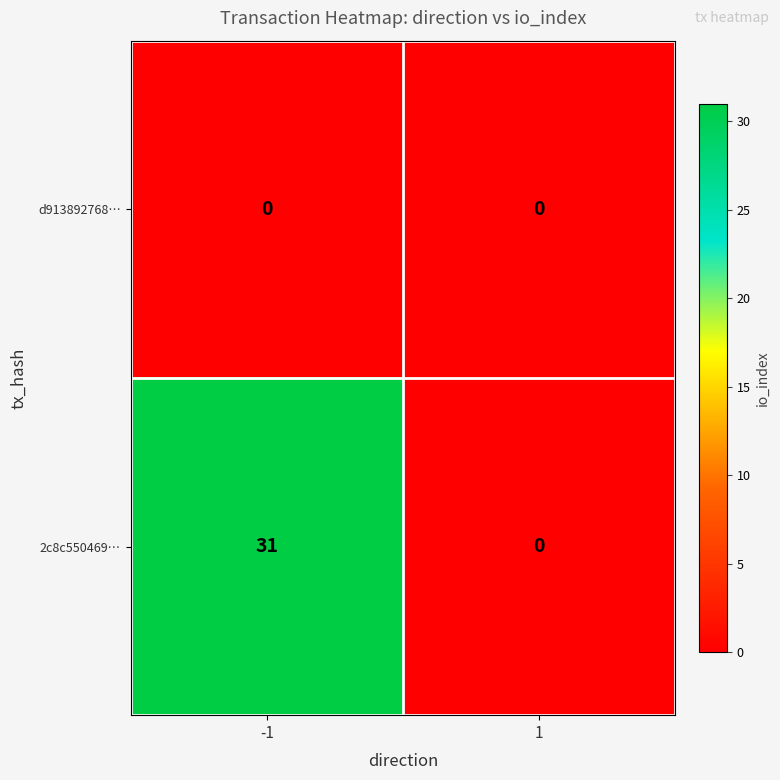

List the series in order of their peak value, lowest first.

d913892768…, 2c8c550469…